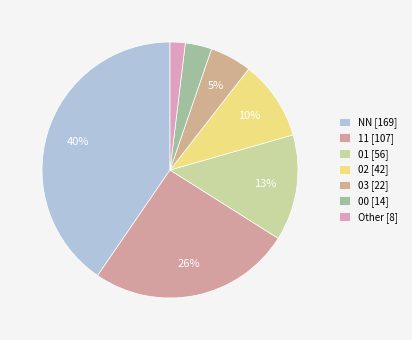

True or false: 00 accounts for 18% of the total.

False